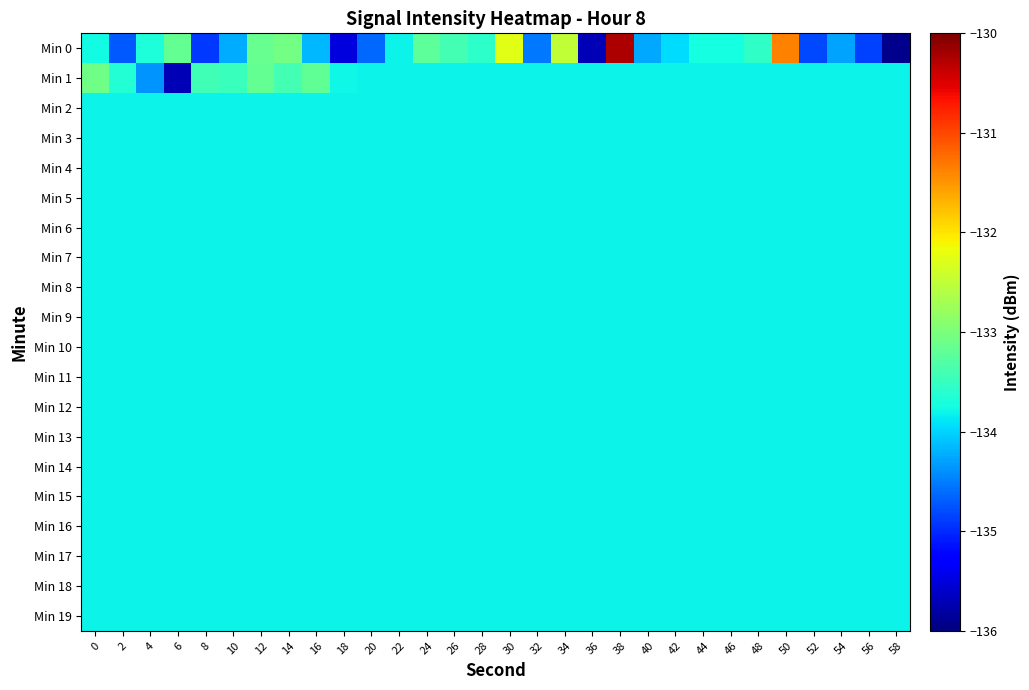

What is the minimum value shown in the chart?

-135.9